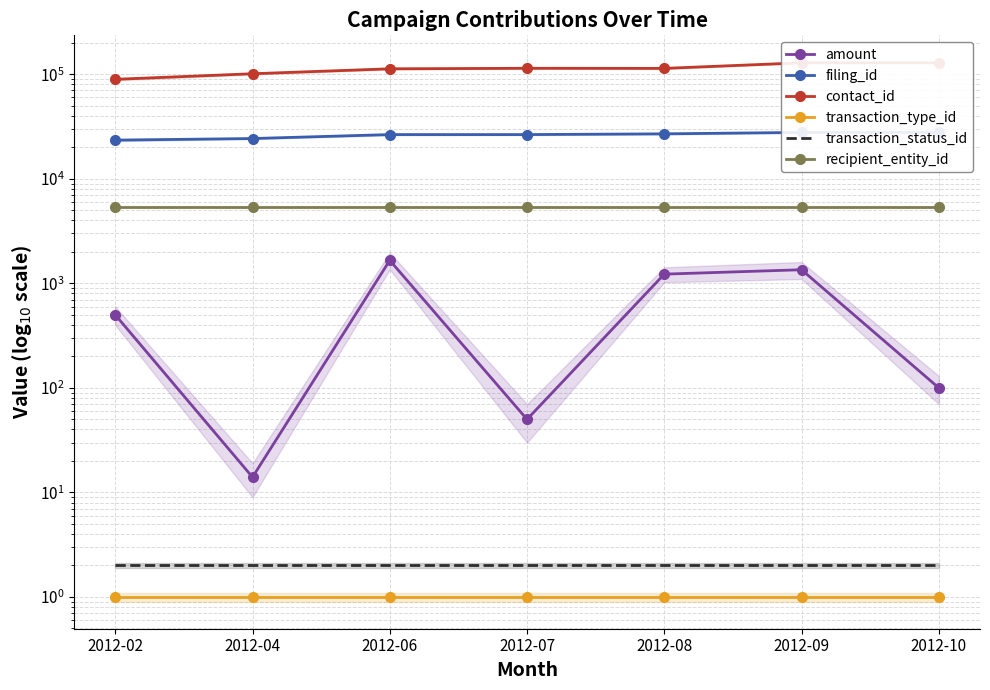

How many lines are shown in the chart?

6